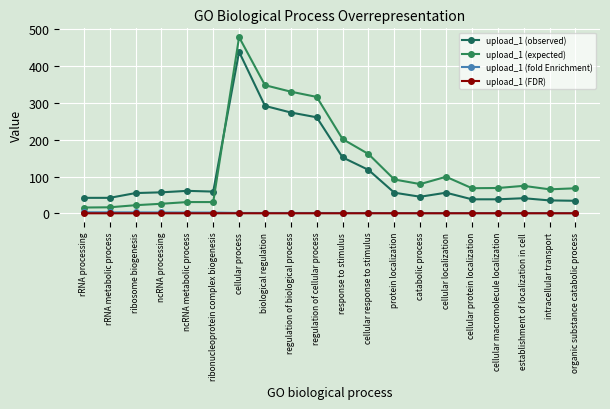

True or false: upload_1 (expected) has a value of 501.0 at biological regulation.

False